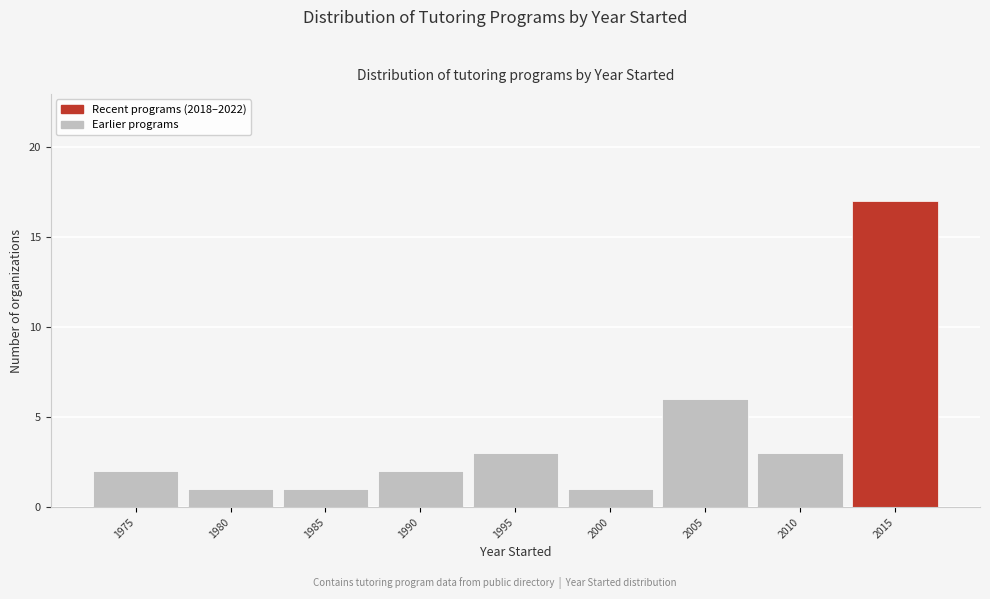

Reading left to right, transcribe all the data shown in this chart.

2	1	1	2	3	1	6	3	17